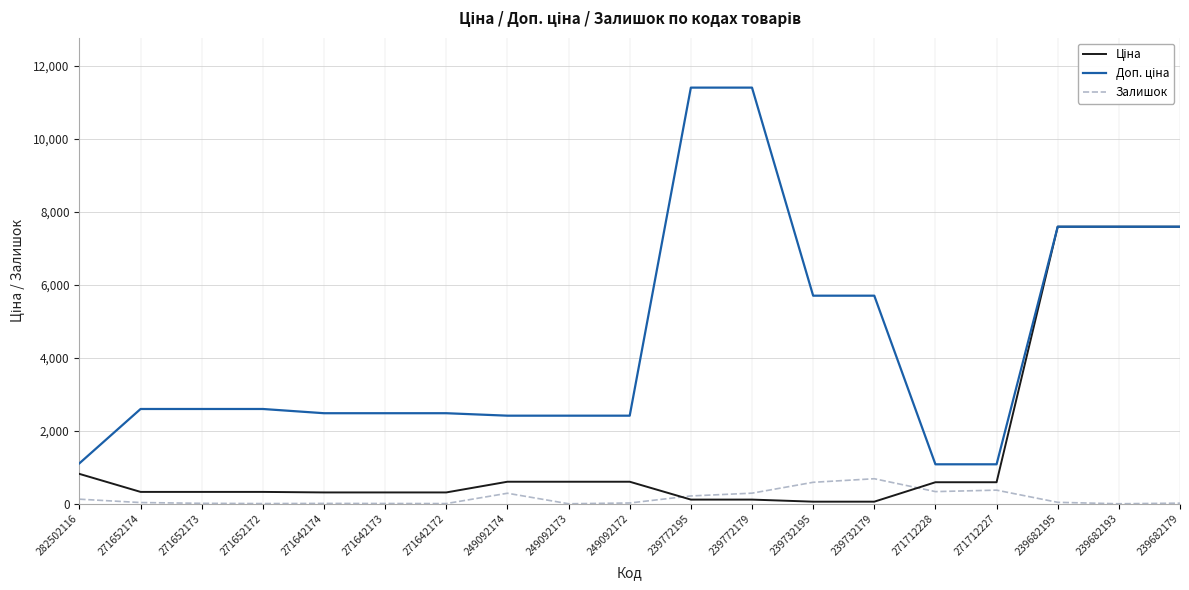

What is the total value across all series at 239682193?

15193.1